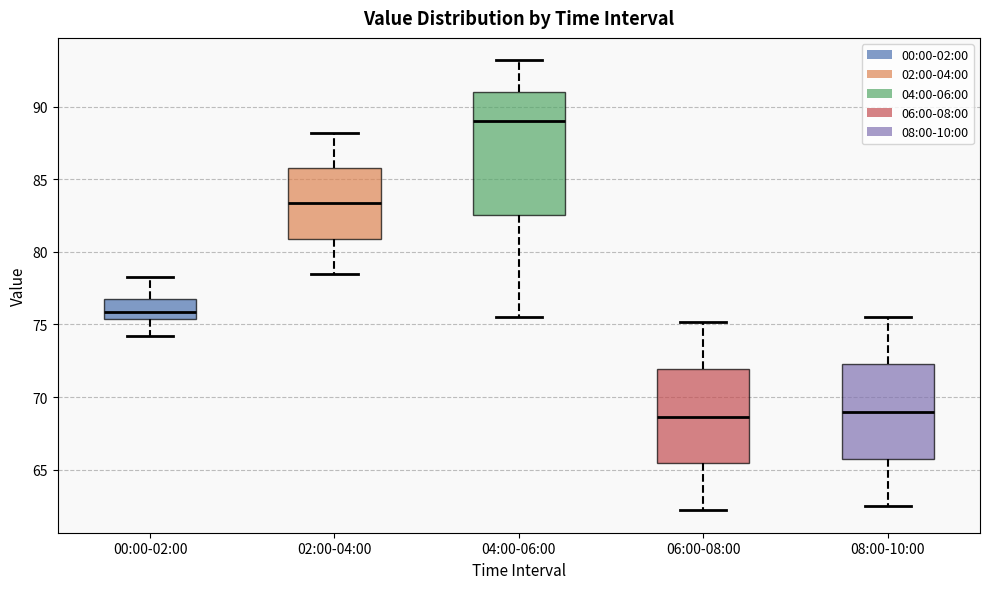

Where does the median line of the box for 06:00-08:00 sit on the y-axis? The values are not printed on the chart, so give them approximately, as read against the axis.

68.5